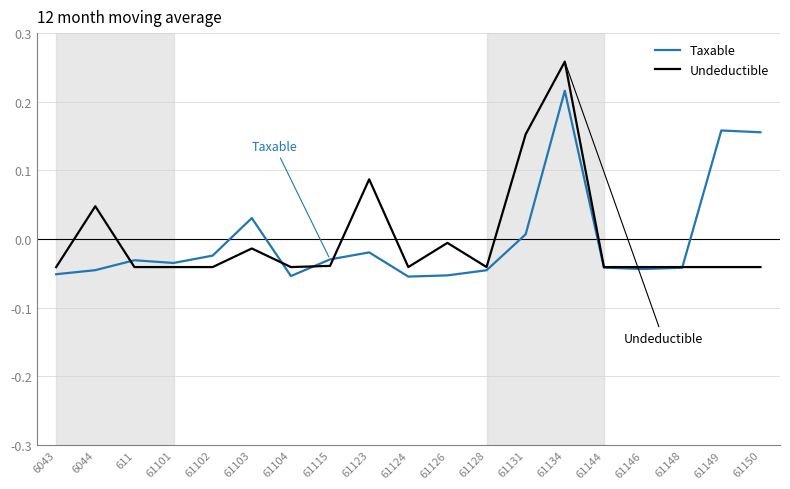

Which category has the highest value across all series?

61134